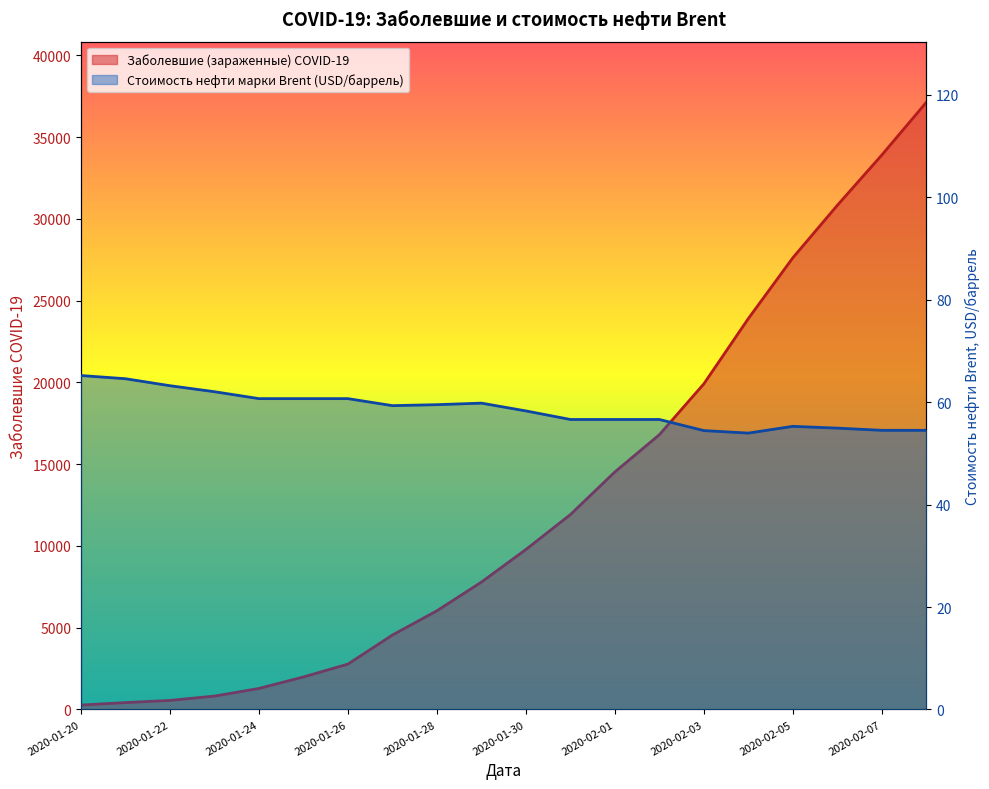

What is the label of the 10th point from the left?

2020-01-29